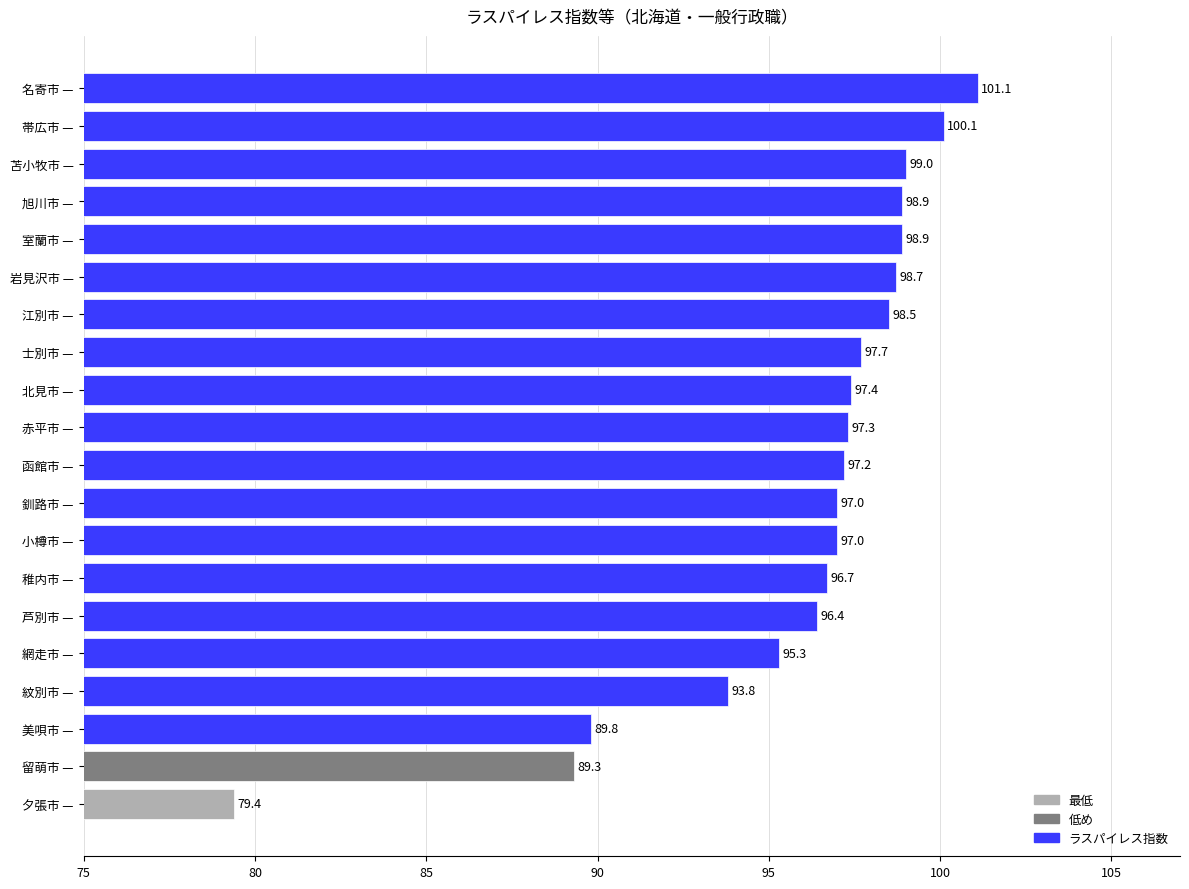

What is the value of the 8th bar from the top?

97.7